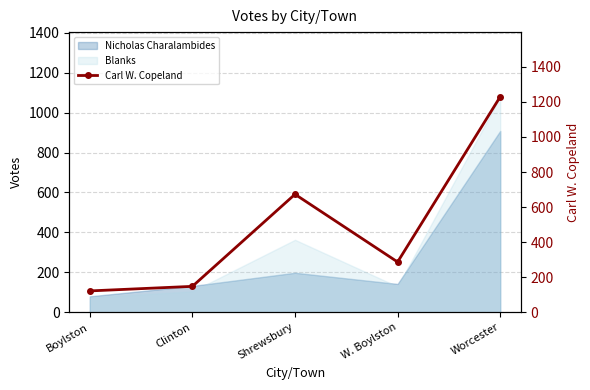

What position from the right is Shrewsbury?

3